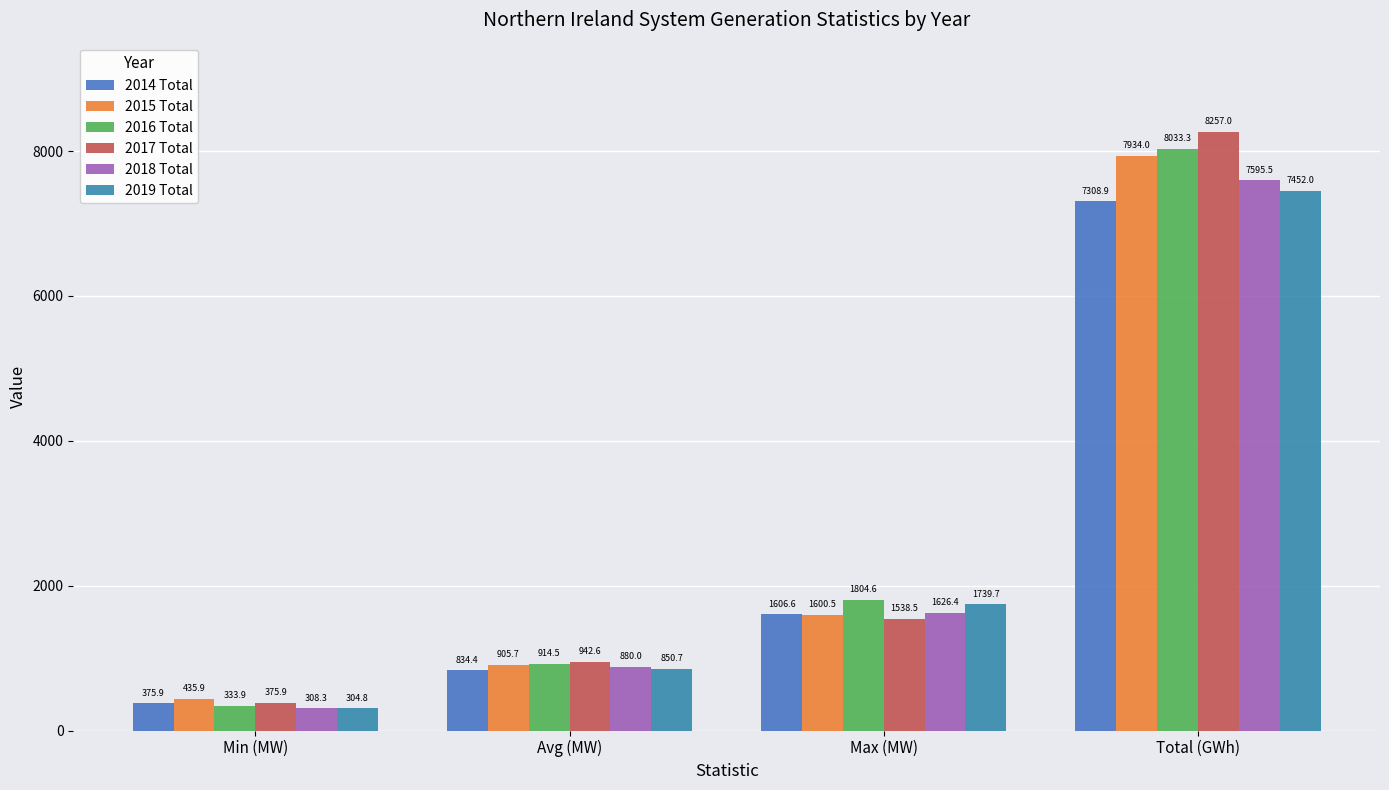

Which category has the highest value in the 2019 Total series?

Total (GWh)